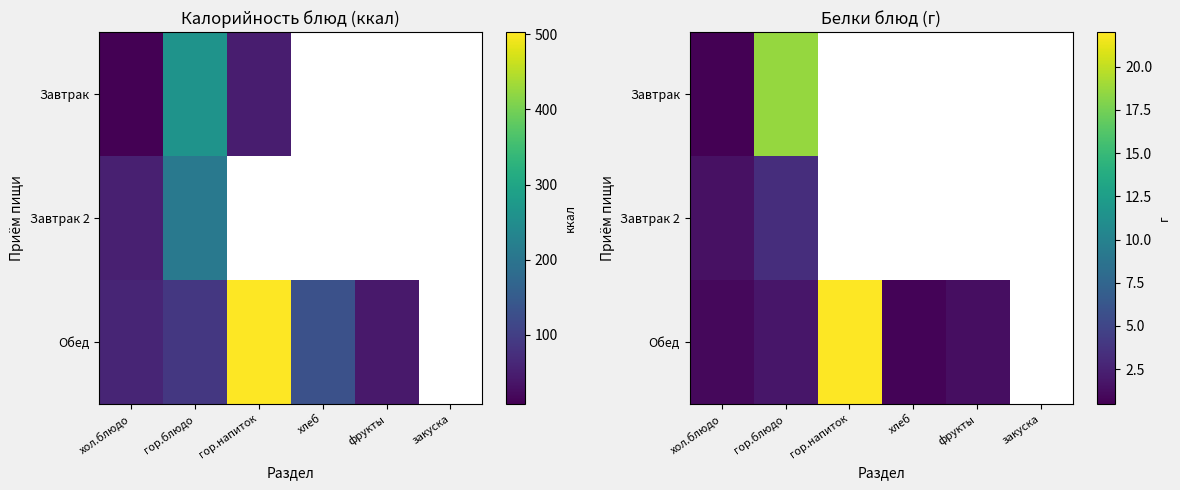

The value of Обед at хлеб is 1.1. True or false?

False